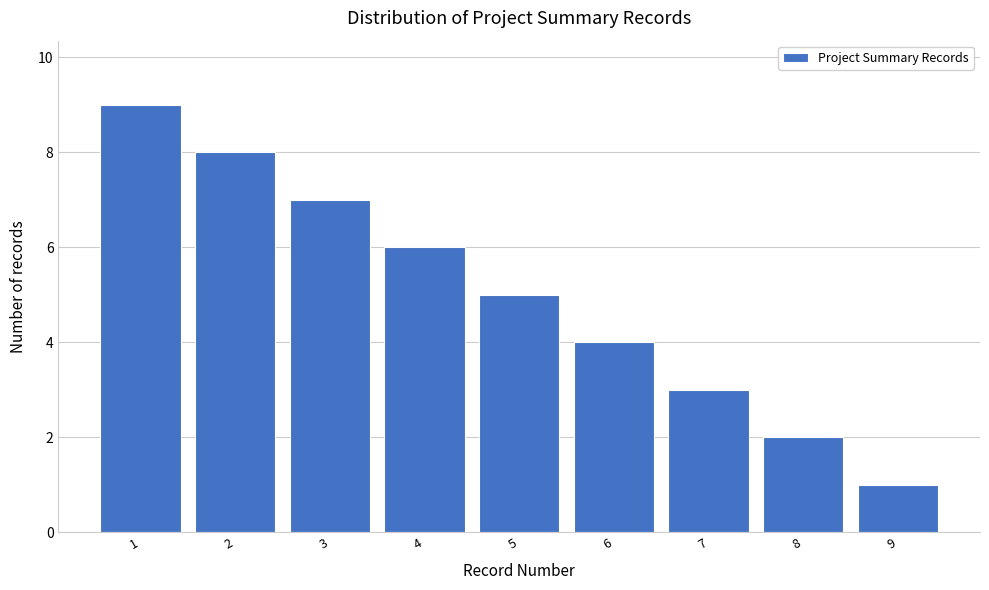

Reading left to right, transcribe all the data shown in this chart.

9	8	7	6	5	4	3	2	1